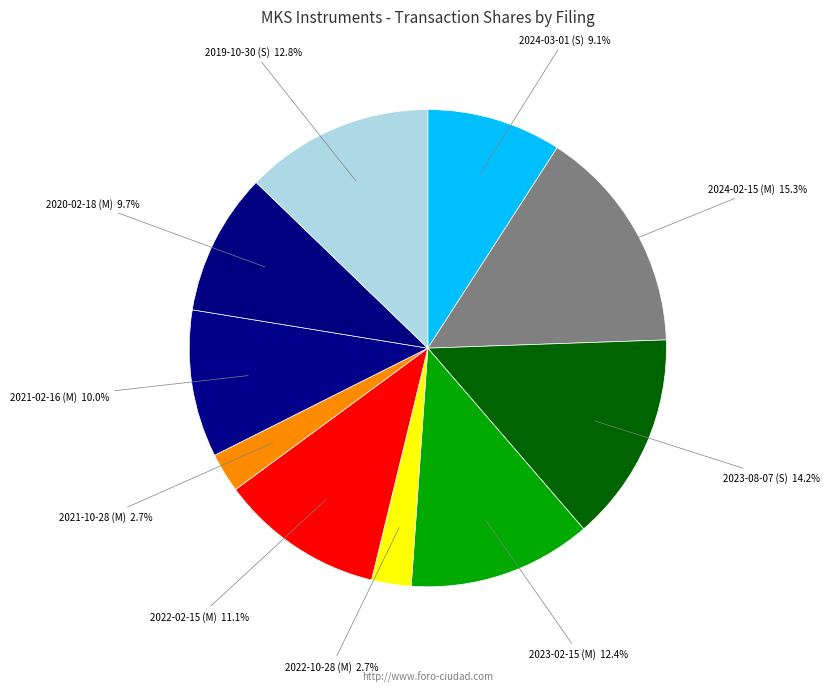

Rank the categories by value from lowest to highest.

2022-10-28 (M), 2021-10-28 (M), 2024-03-01 (S), 2020-02-18 (M), 2021-02-16 (M), 2022-02-15 (M), 2023-02-15 (M), 2019-10-30 (S), 2023-08-07 (S), 2024-02-15 (M)